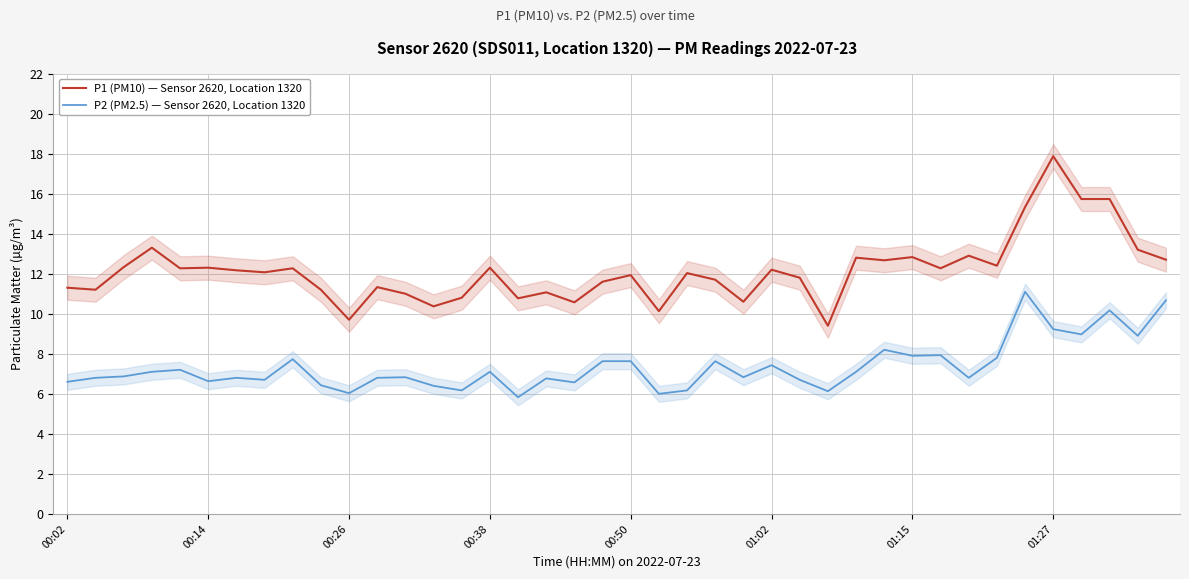

True or false: P1 (PM10) — Sensor 2620, Location 1320 has more than 0 points higher than both neighbors.

True